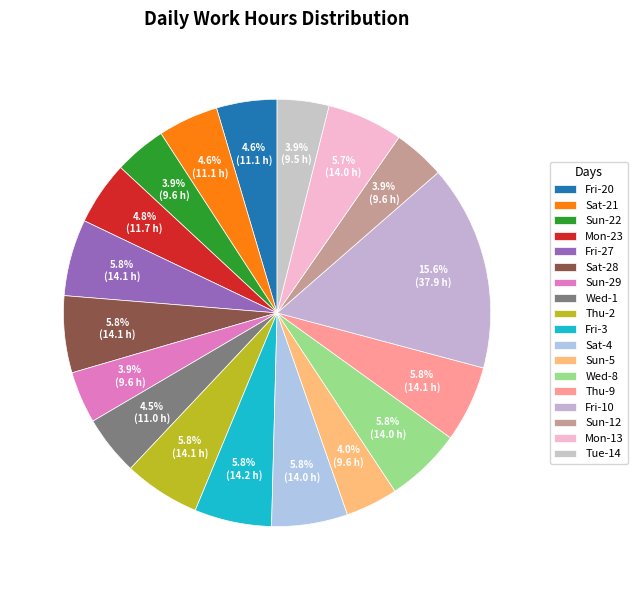

To the nearest percent, what portion does Fri-20 represent?

5%